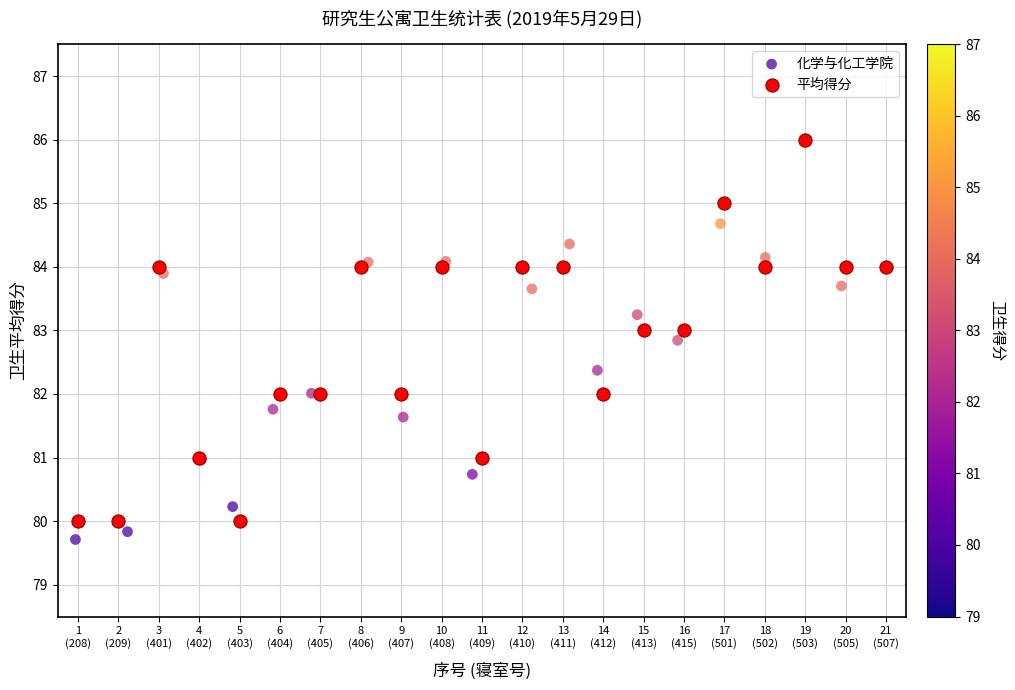

What are all the series names shown in the legend?

化学与化工学院, 平均得分